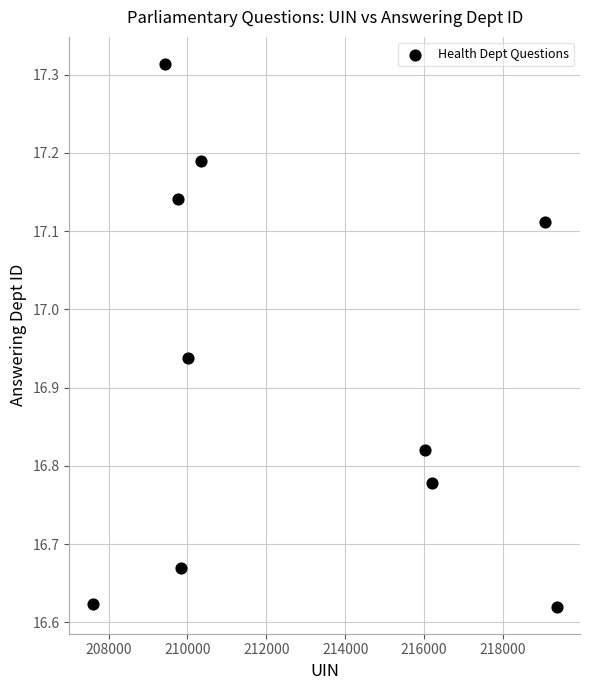

What is the range of Y values (max minus min)?

0.7